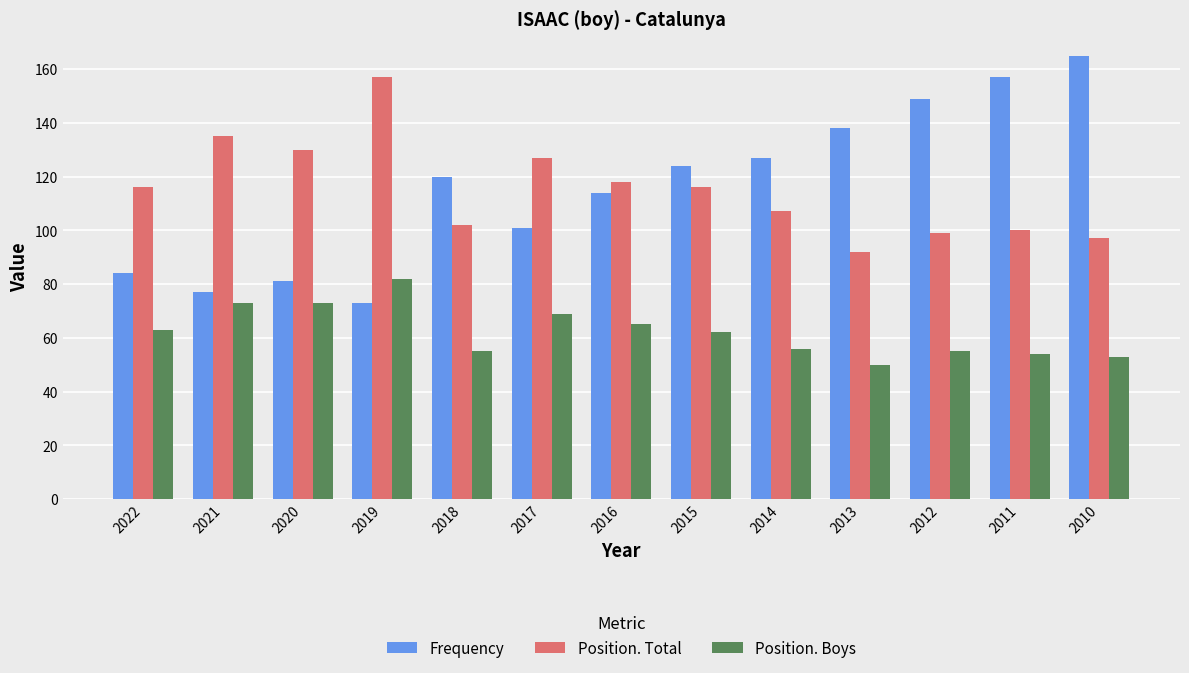

Which series has the largest range (max minus min)?

Frequency